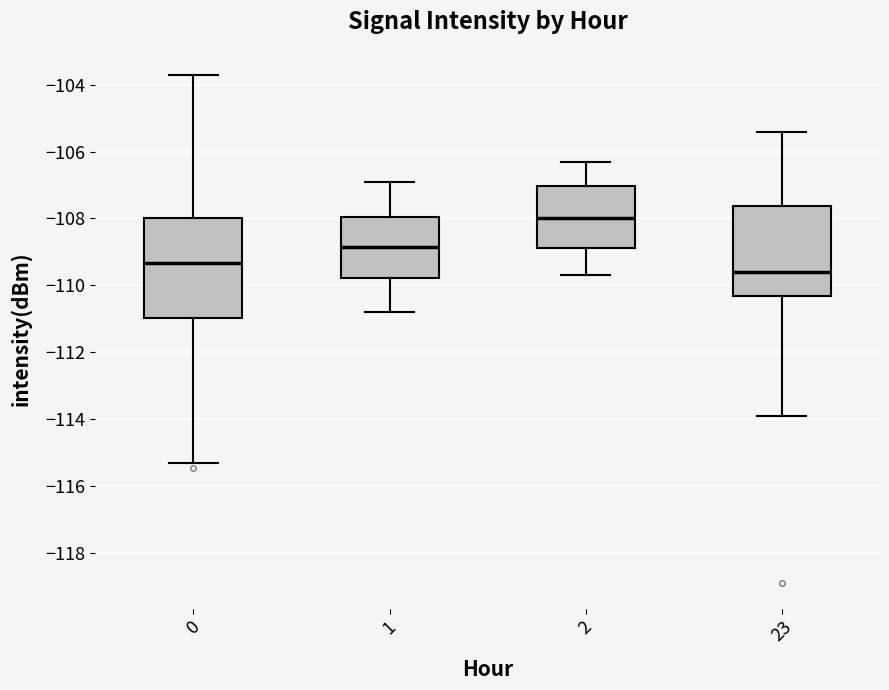

Reading left to right, transcribe this box plot: for each box, give where its median line is, the range the box spans, and where its two whiskers end, as read against the y-axis. The values are not printed on the chart, so give them approximately, as read against the axis.

0: median -109.4, box -111.0 to -108.0, whiskers -115.4 to -103.8
1: median -108.8, box -109.8 to -108.0, whiskers -110.8 to -106.8
2: median -108.0, box -108.8 to -107.0, whiskers -109.6 to -106.2
23: median -109.6, box -110.4 to -107.6, whiskers -114.0 to -105.4